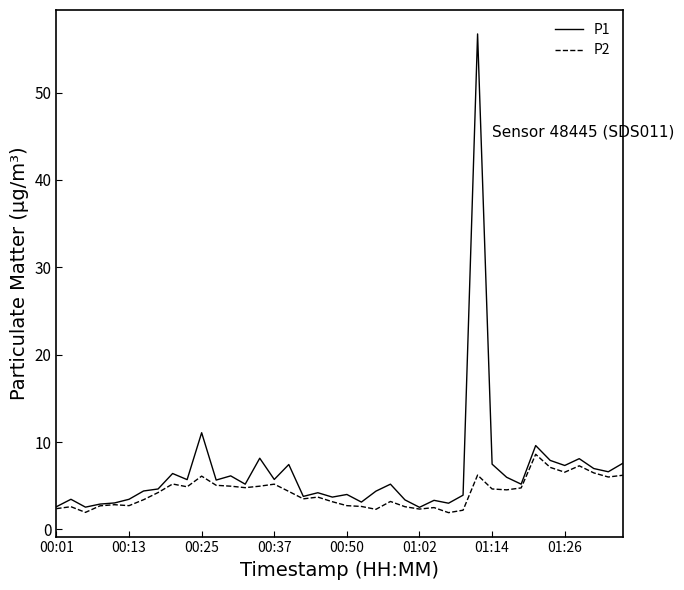

What is the maximum value for P2?

8.6